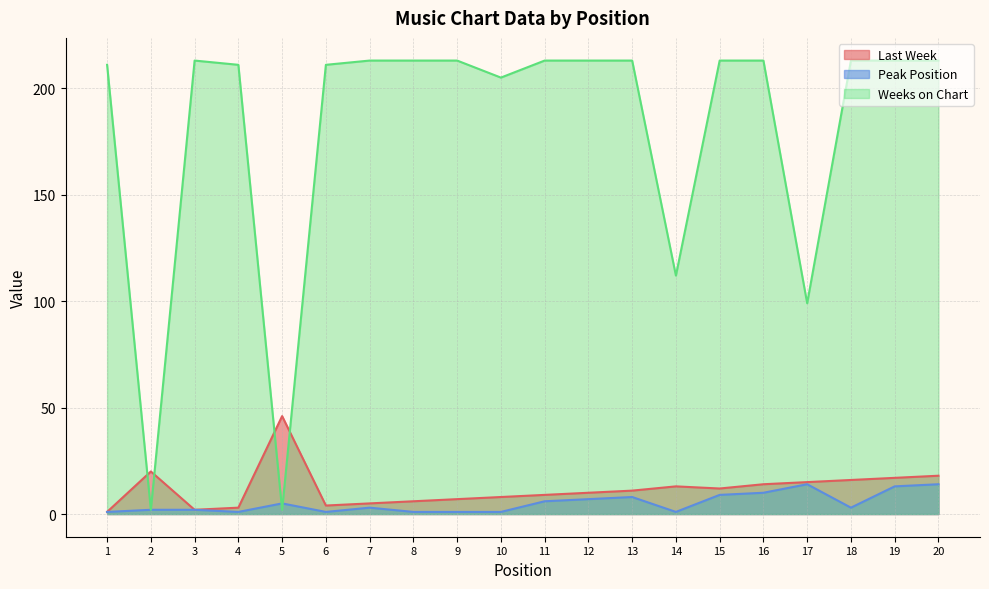

At which label does Weeks on Chart reach its minimum?

2